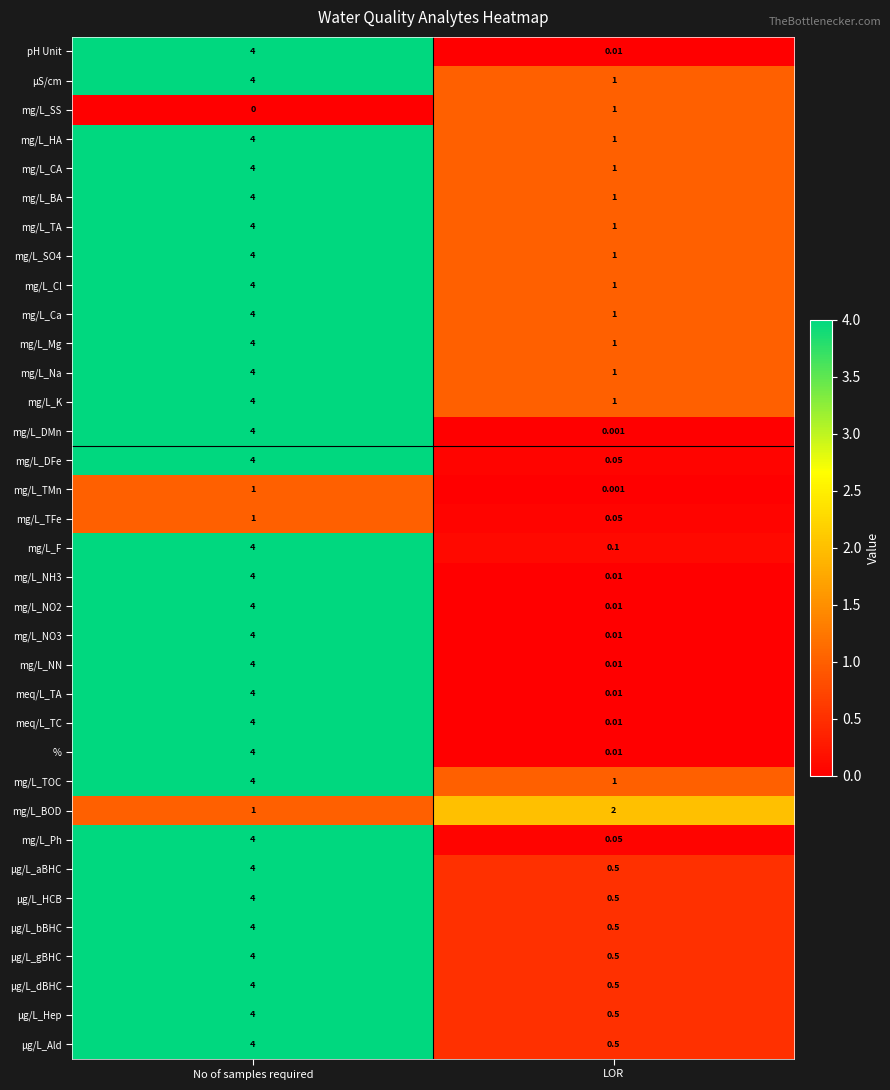

At which label is mg/L_TA closest to 2?

LOR